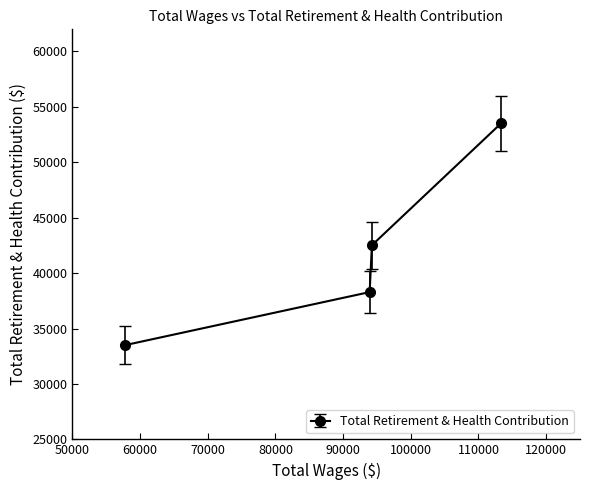

The value at 57769.0 is 33501. True or false?

True